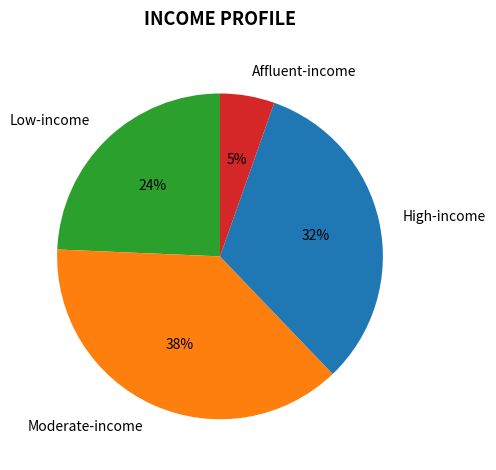

Is there a majority slice in this chart?

No